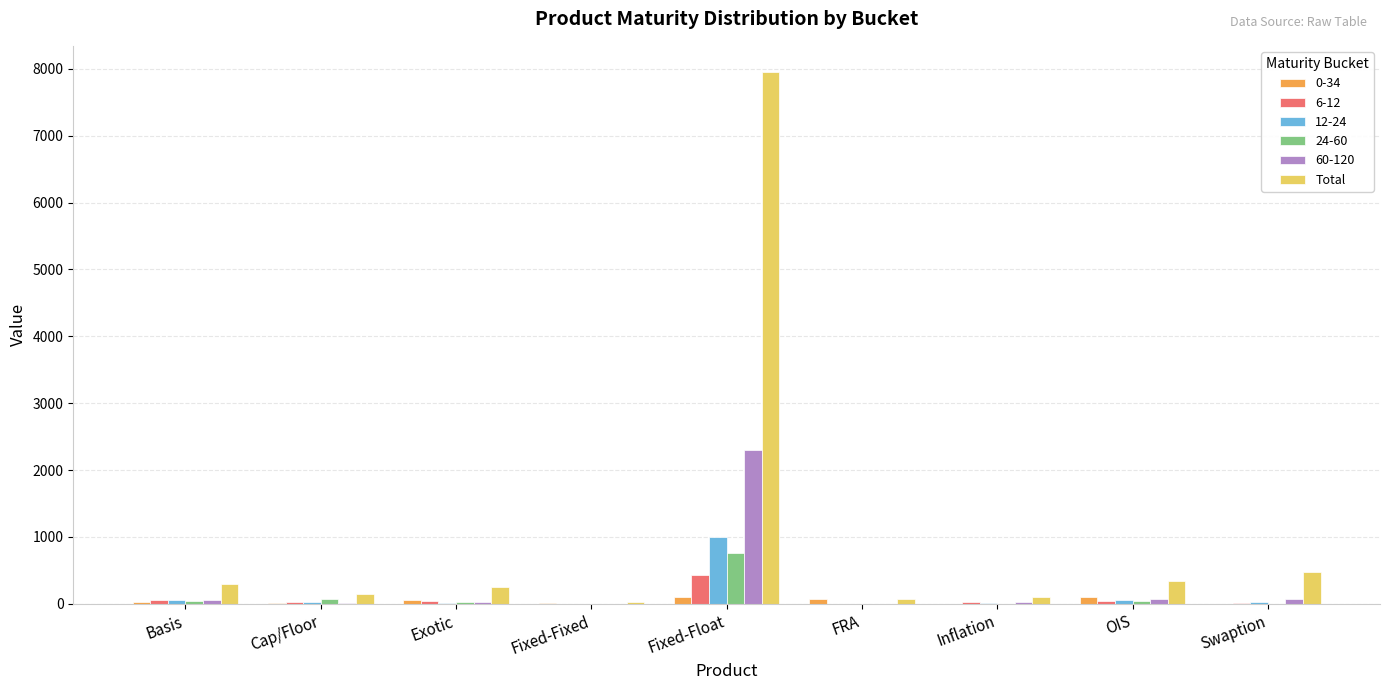

The 60-120 series shows 829 at FRA. True or false?

False